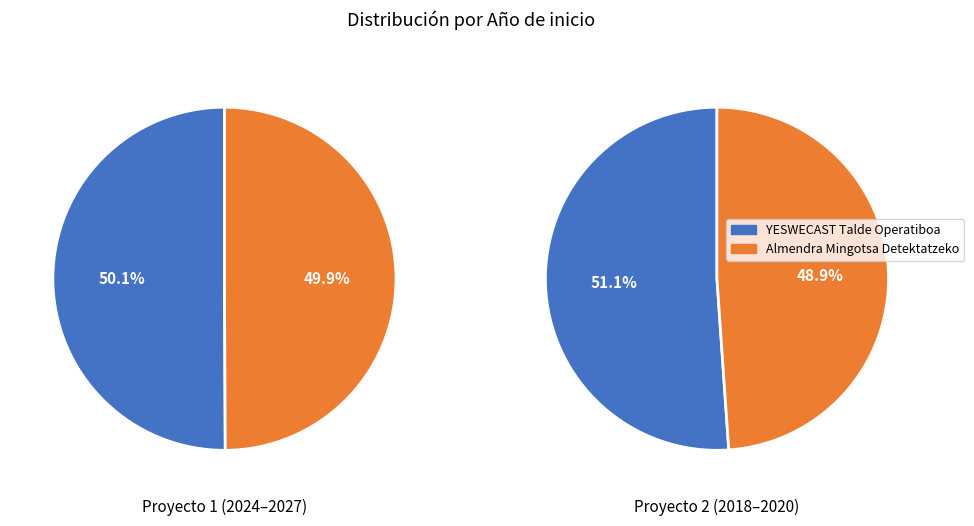

What is the smallest slice in the pie chart?

Almendra Mingotsa Detektatzeko